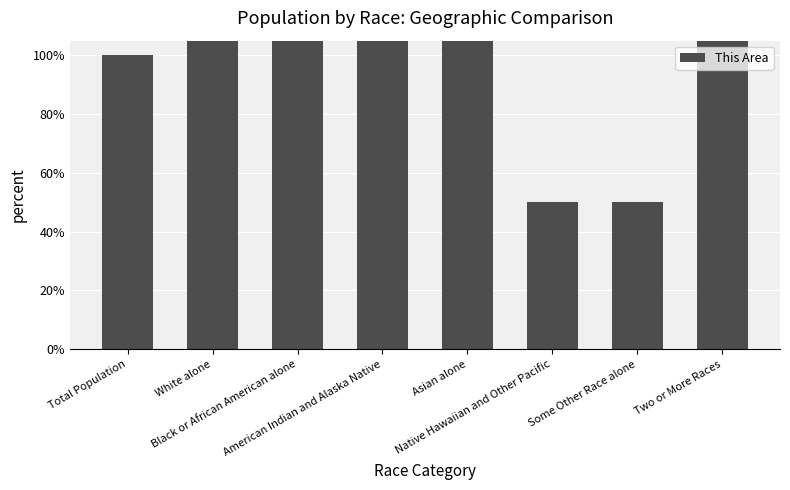

What is the sum of the values at American Indian and Alaska Native and Two or More Races?

13.5